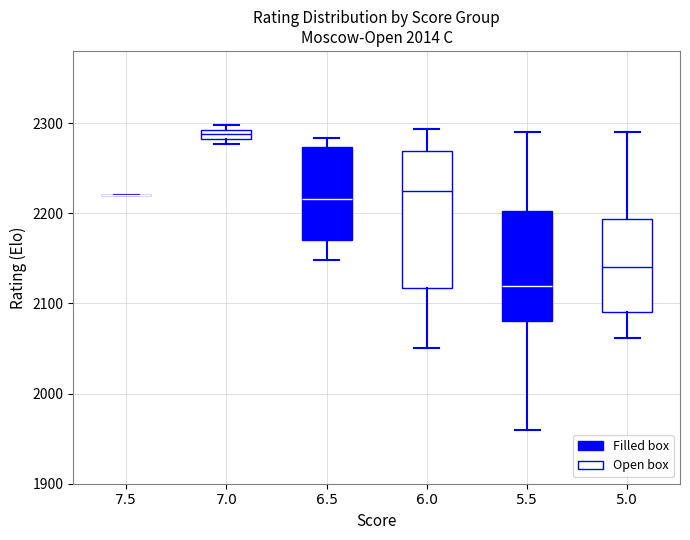

Where does the upper whisker of the box at x = 6.0 end on the y-axis? The values are not printed on the chart, so give them approximately, as read against the axis.

2290